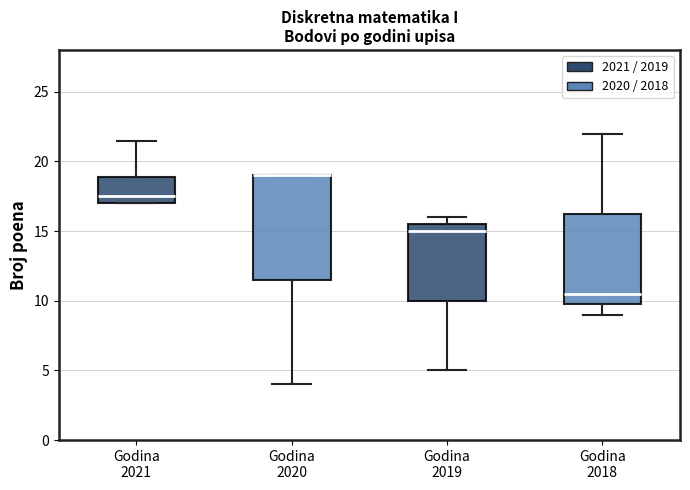

Which box is the tallest, from its lower edge to its upper edge?

Godina 2020